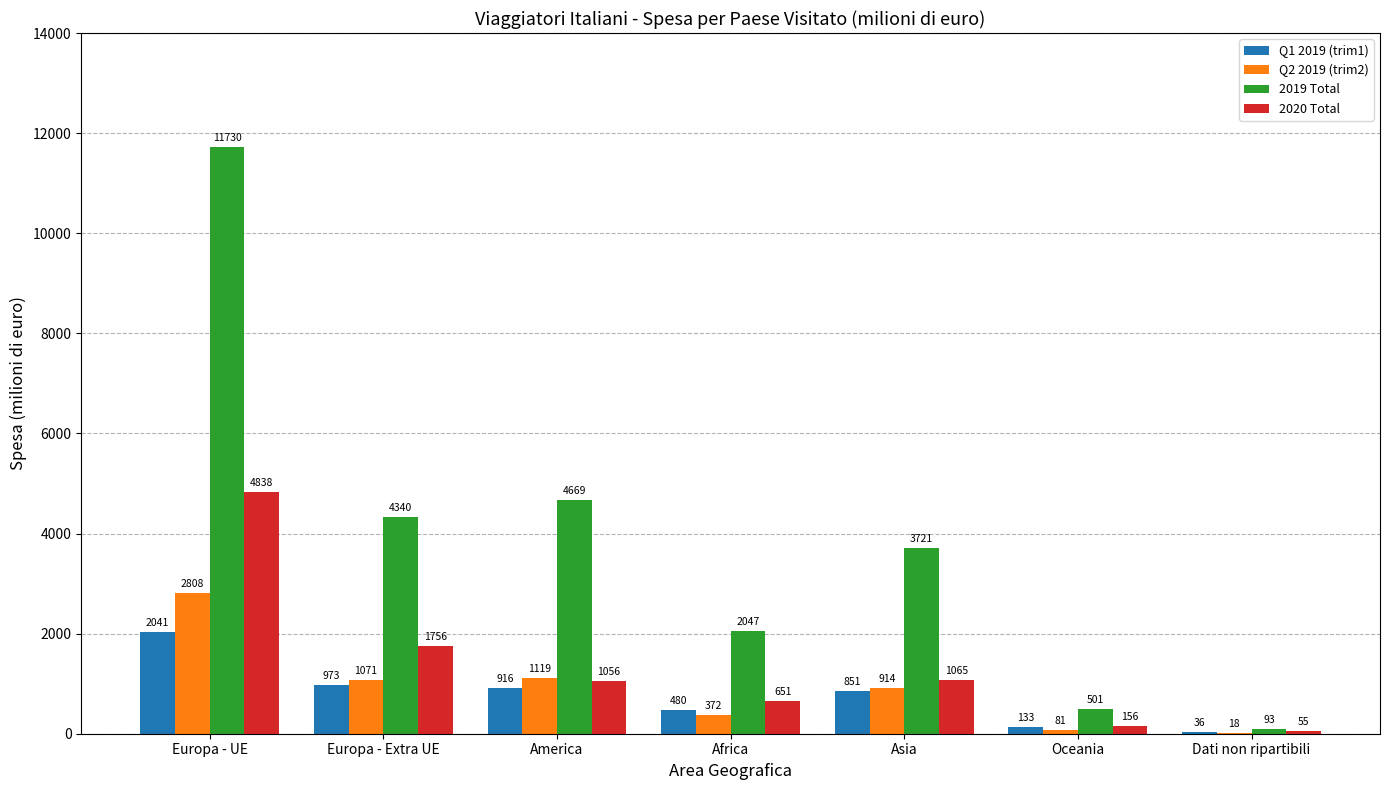

The 2020 Total series shows 1064.5 at Asia. True or false?

True